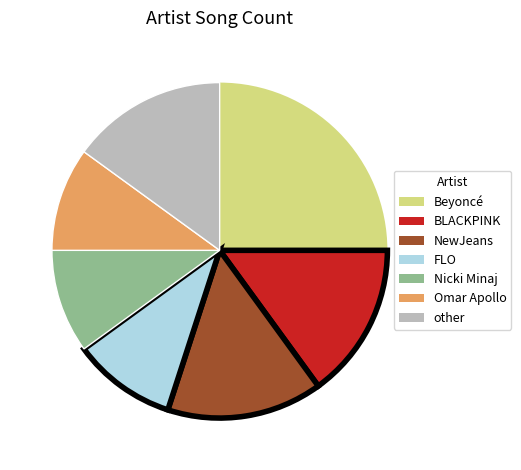

Is it true that other is 15% of the pie?

True